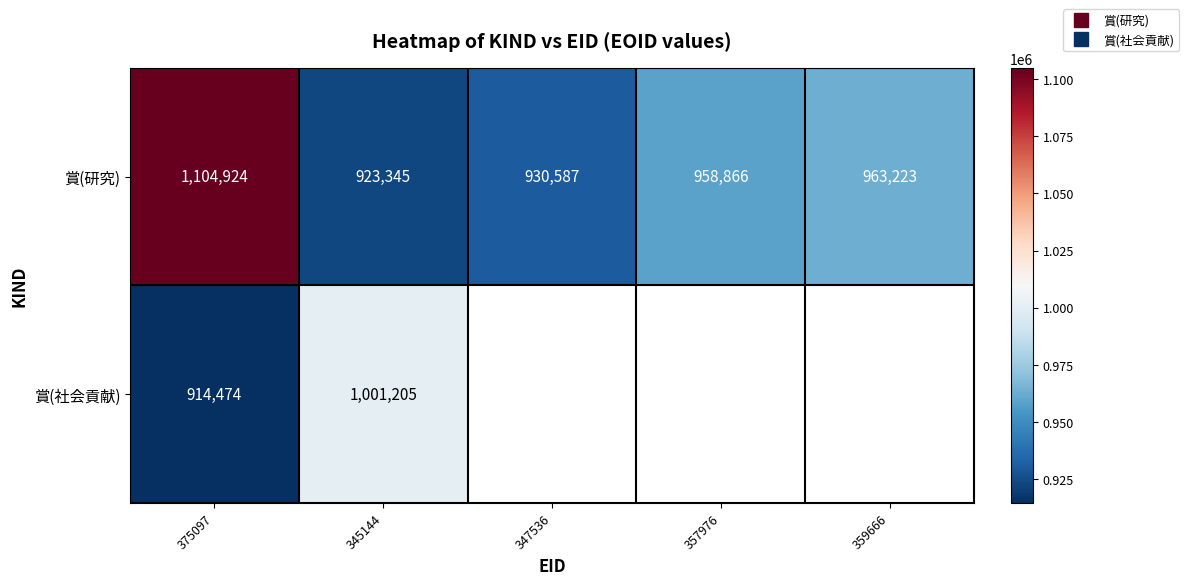

The value of 賞(社会貢献) at 345144 is 1001205.0. True or false?

True